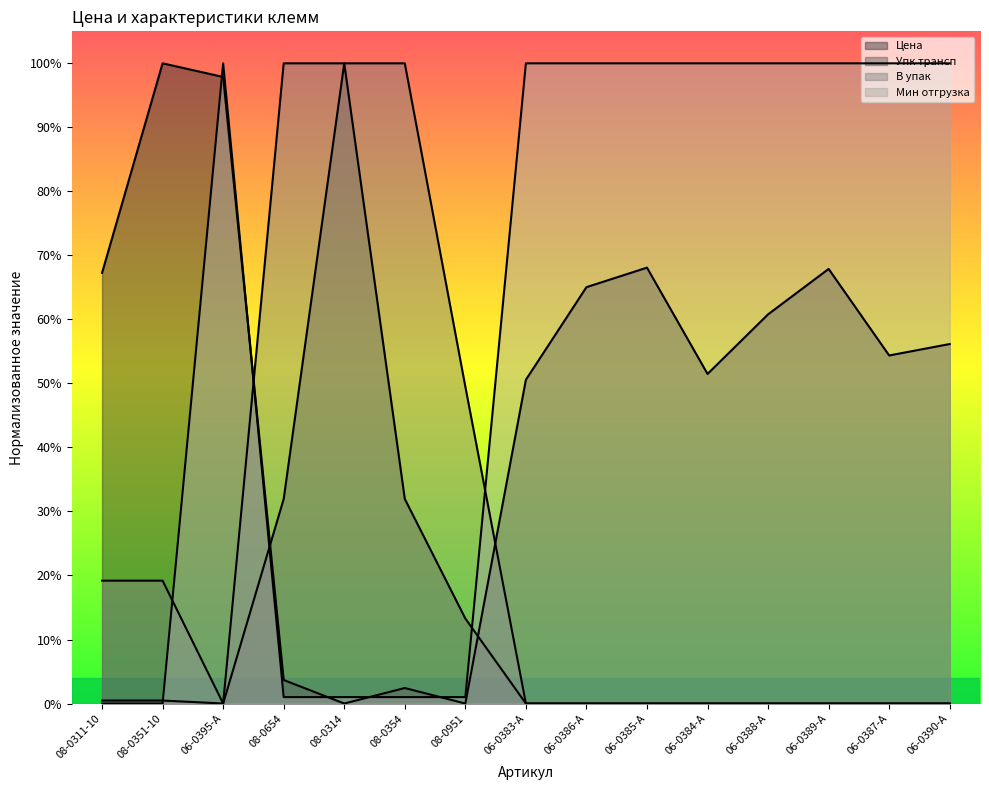

Which series has the largest total across all categories?

Мин отгрузка